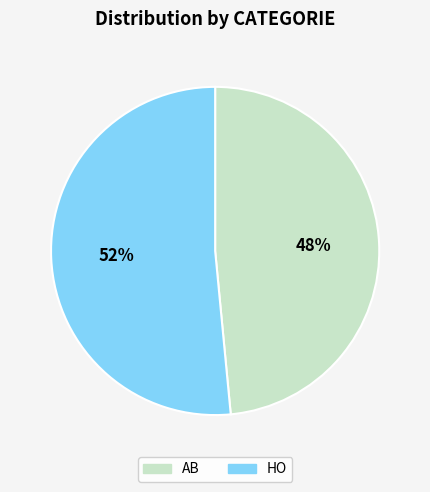

The HO slice represents 65% of the pie. True or false?

False